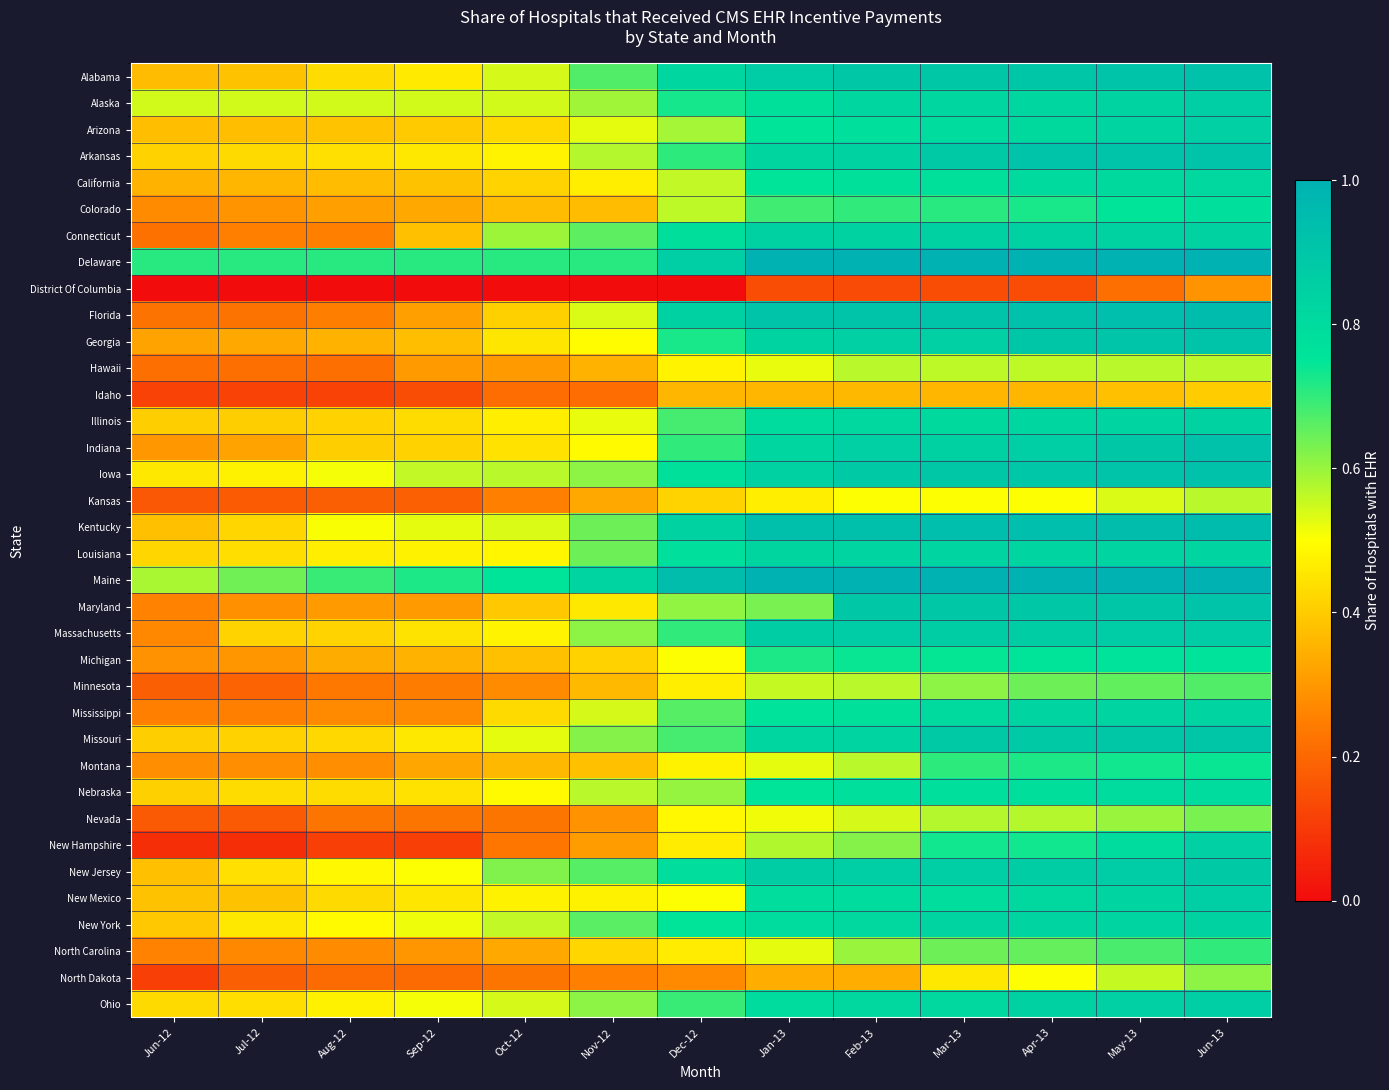

How many categories are shown in the chart?

13